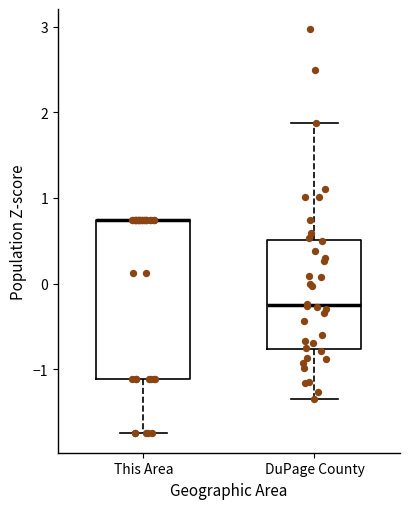

Reading left to right, transcribe this box plot: for each box, give where its median line is, the range the box spans, and where its two whiskers end, as read against the y-axis. The values are not printed on the chart, so give them approximately, as read against the axis.

This Area: median 0.7 (drawn on the box's upper edge), box -1.1 to 0.7, whiskers -1.7 to 0.7
DuPage County: median -0.2, box -0.8 to 0.5, whiskers -1.3 to 1.9